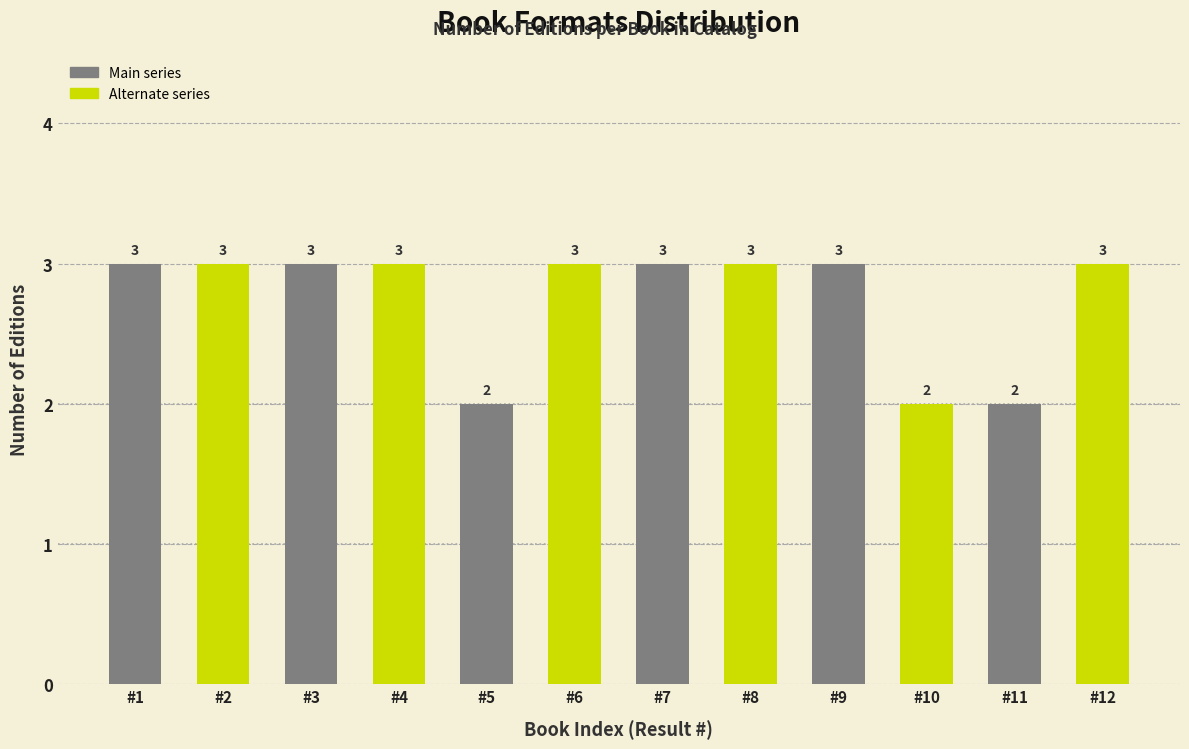

Reading left to right, what are all the values shown in this chart?

3	3	3	3	2	3	3	3	3	2	2	3